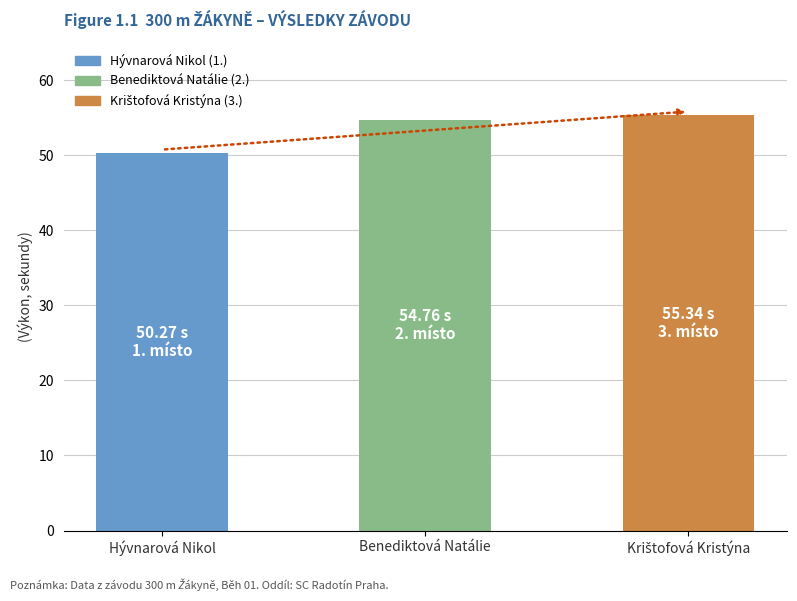

What is the average value?

53.5